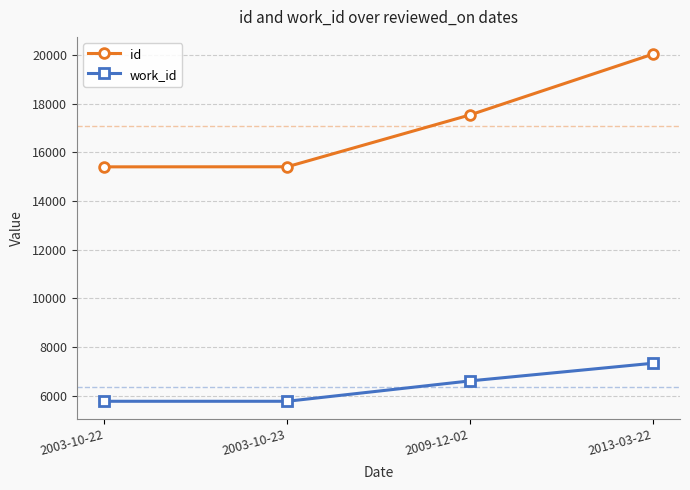

List the series in order of their overall mean, lowest first.

work_id, id